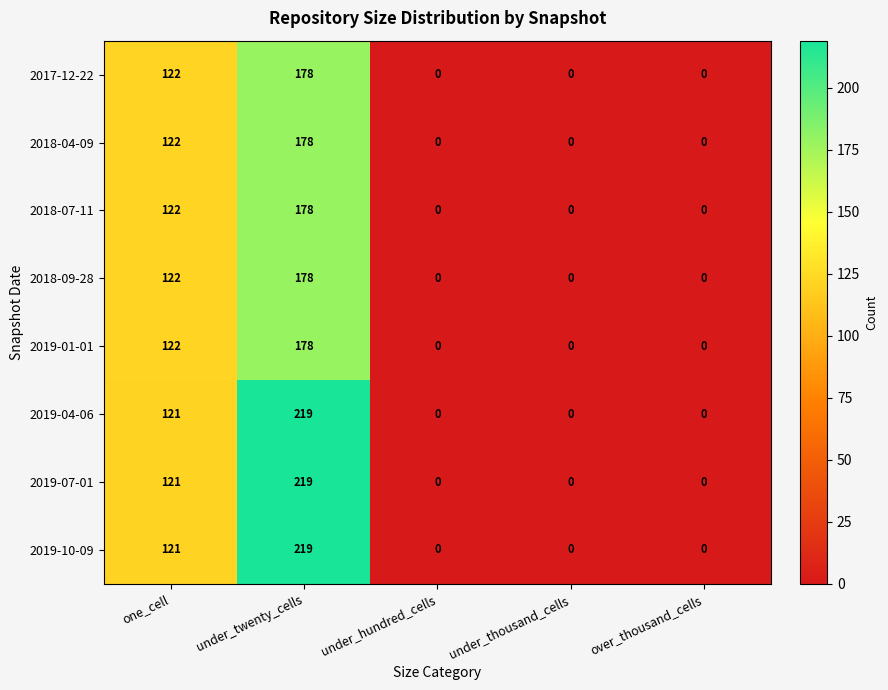

What is the difference between the maximum and minimum values in the 2017-12-22 series?

178